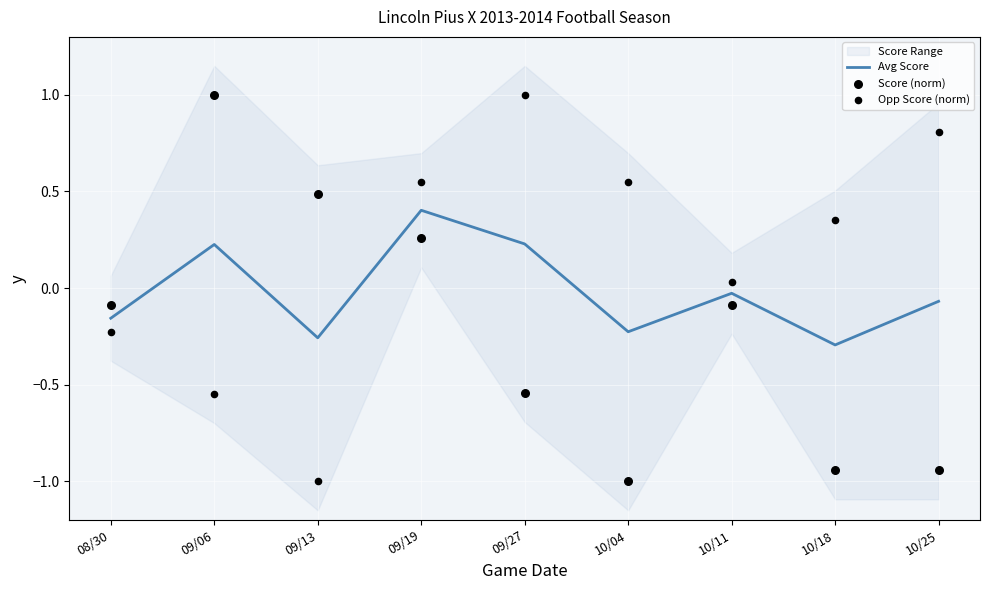

Which series has the largest Y range (max minus min)?

Score (norm)